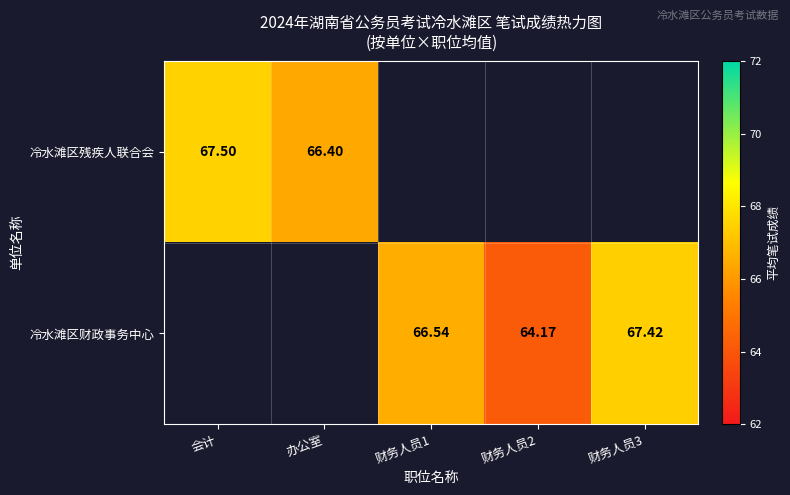

What is the smallest value displayed?

64.2